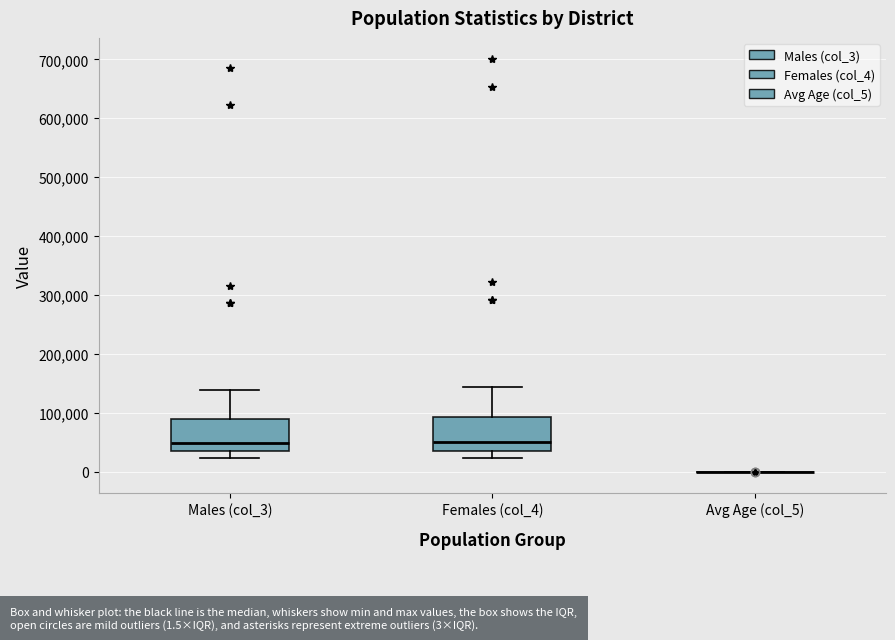

Where does the upper whisker of the box for Males (col_3) end on the y-axis? The values are not printed on the chart, so give them approximately, as read against the axis.

140000